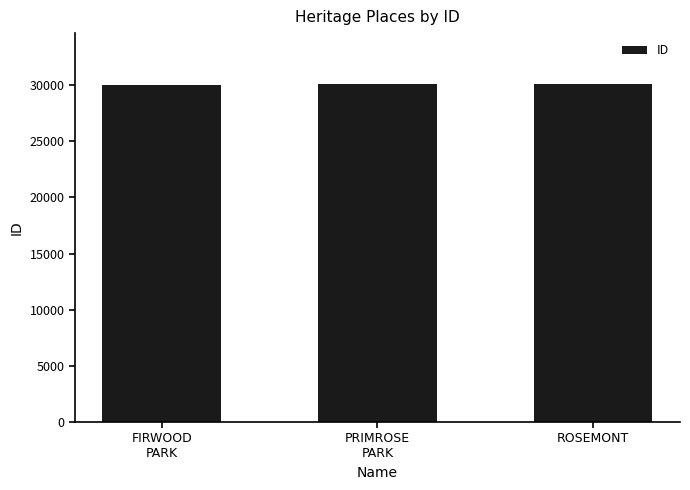

What is the sum of all values?

90215